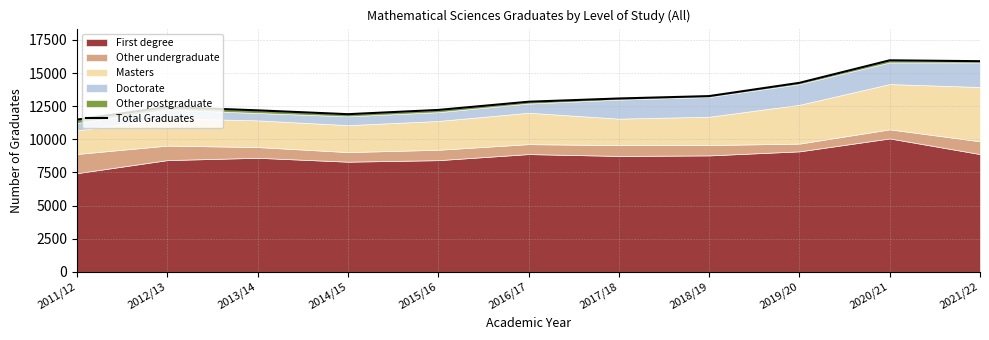

List the labels in order of value, smallest first.

2011/12, 2014/15, 2013/14, 2015/16, 2012/13, 2016/17, 2017/18, 2018/19, 2019/20, 2021/22, 2020/21